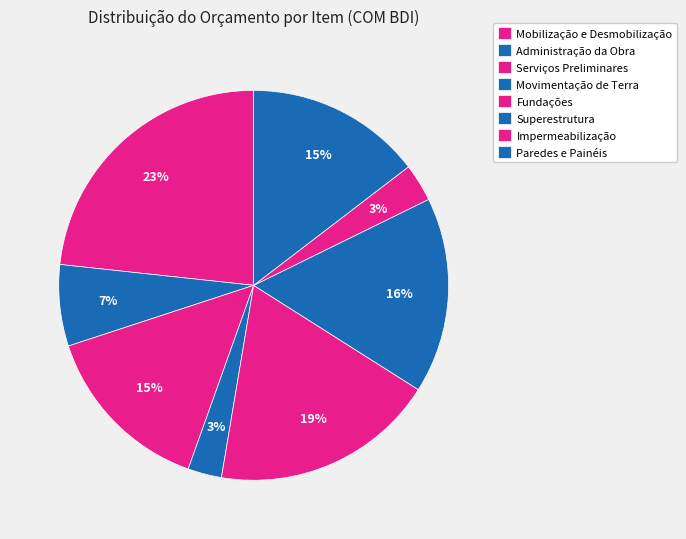

To the nearest percent, what is the average slice percentage?

12%